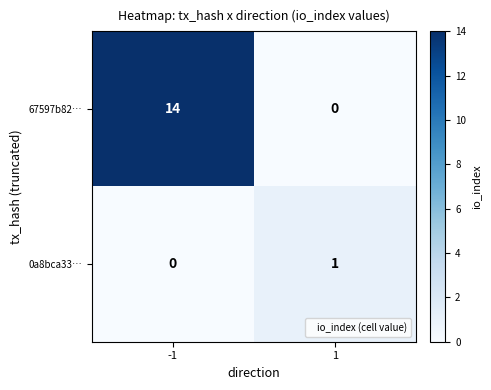

List the series in order of their peak value, highest first.

67597b82…, 0a8bca33…